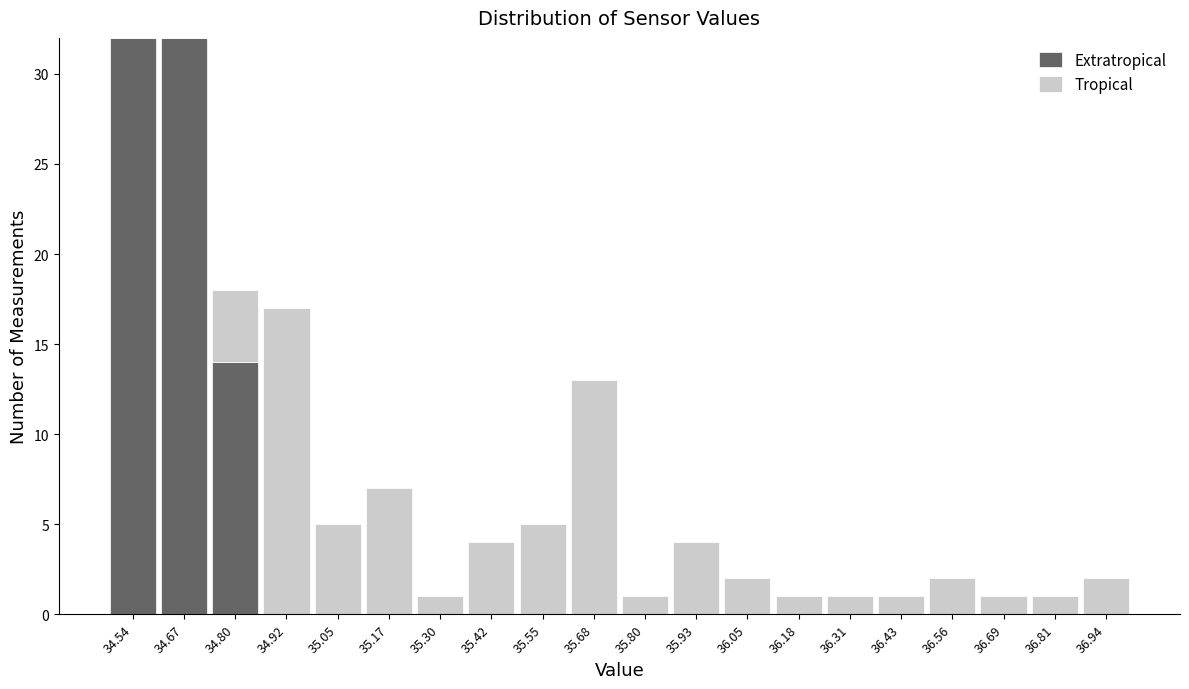

Reading left to right, transcribe this chart: for each stacked bar, give the range it covers on the x-axis and its total height. Neither the bar edges nor the heights are printed on the chart, so give them approximately, as read against the axes.

34.480 to 34.606: 32
34.606 to 34.732: 32
34.732 to 34.858: 18
34.858 to 34.984: 17
34.984 to 35.110: 5
35.110 to 35.236: 7
35.236 to 35.362: 1
35.362 to 35.488: 4
35.488 to 35.614: 5
35.614 to 35.740: 13
35.740 to 35.866: 1
35.866 to 35.992: 4
35.992 to 36.118: 2
36.118 to 36.244: 1
36.244 to 36.370: 1
36.370 to 36.496: 1
36.496 to 36.622: 2
36.622 to 36.748: 1
36.748 to 36.874: 1
36.874 to 37.000: 2